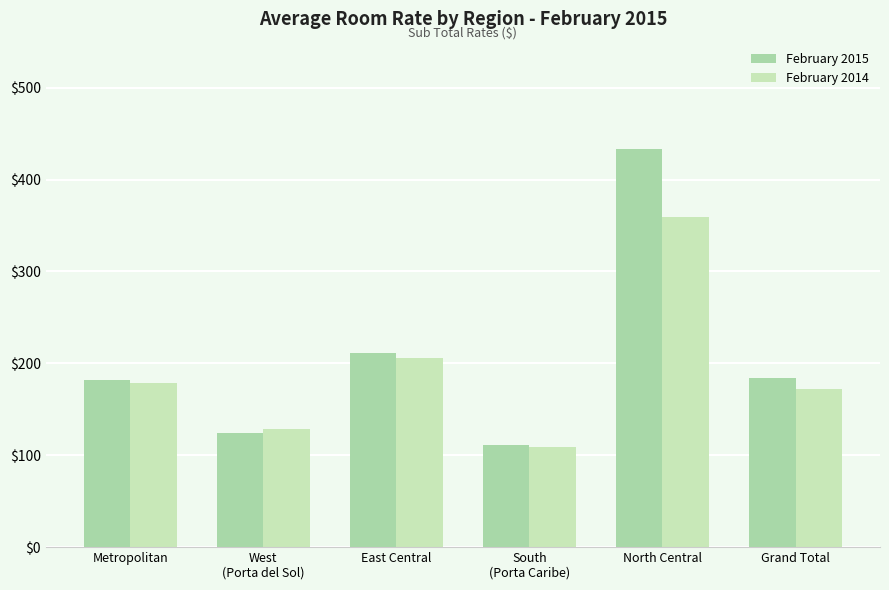

How many groups of bars are there?

6